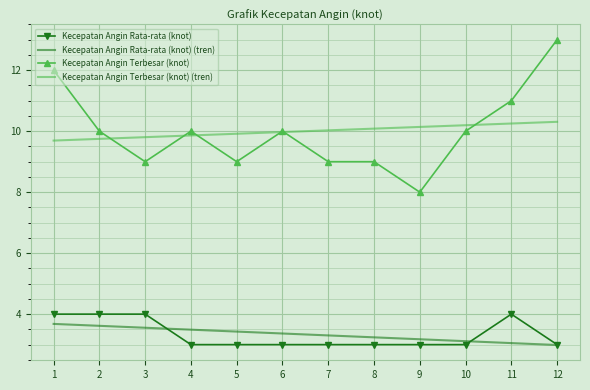

Which series has the largest range (max minus min)?

Kecepatan Angin Terbesar (knot)